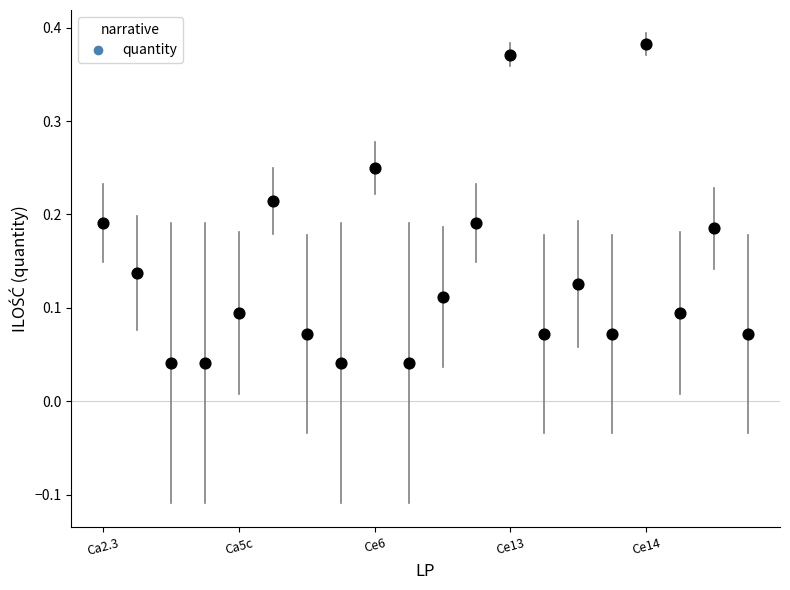

What is the range of X values (max minus min)?

19.0